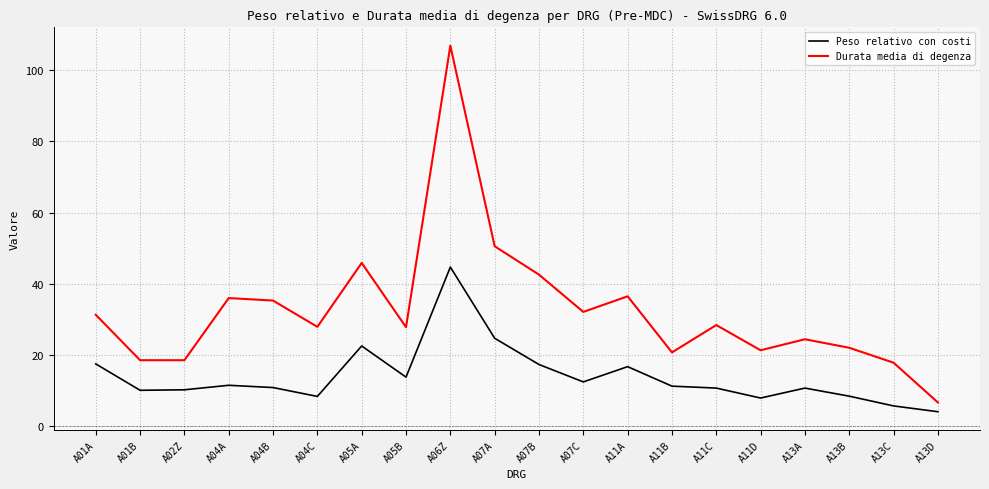

Is the value of Durata media di degenza at A11B greater than the value of Peso relativo con costi at A07B?

Yes